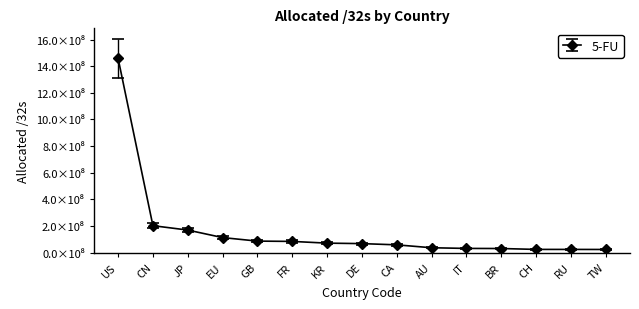

Which label corresponds to the smallest value in the chart?

TW